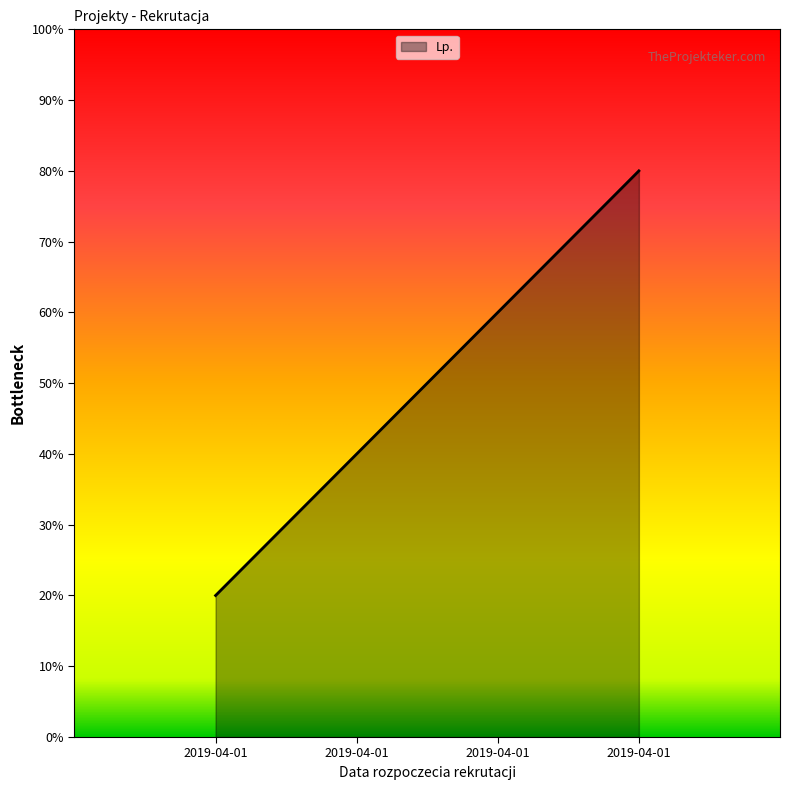

True or false: there are more than 1 points higher than both neighbors.

False